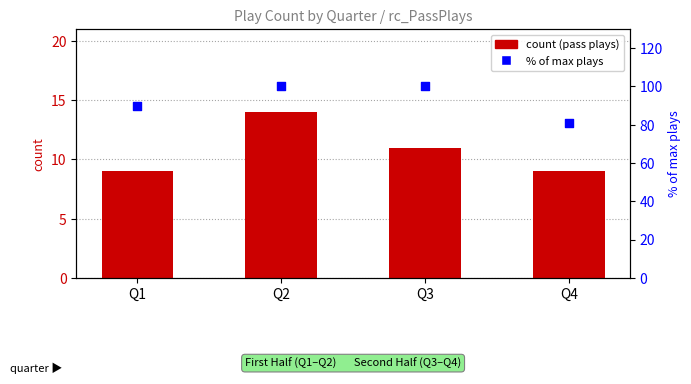

Is the value of pass count at Q1 greater than the value of % of max plays at Q2?

No